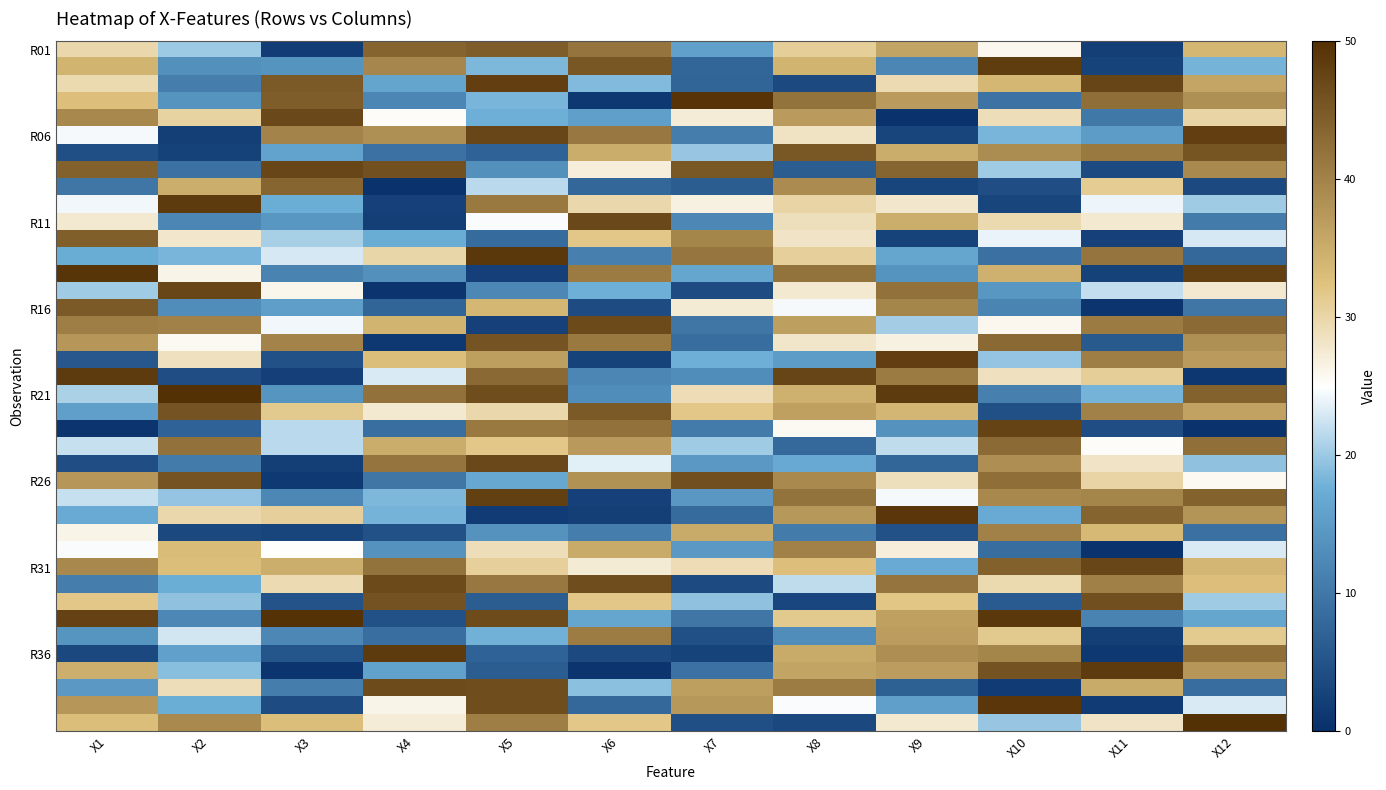

Count the number of data series in this chart.

40